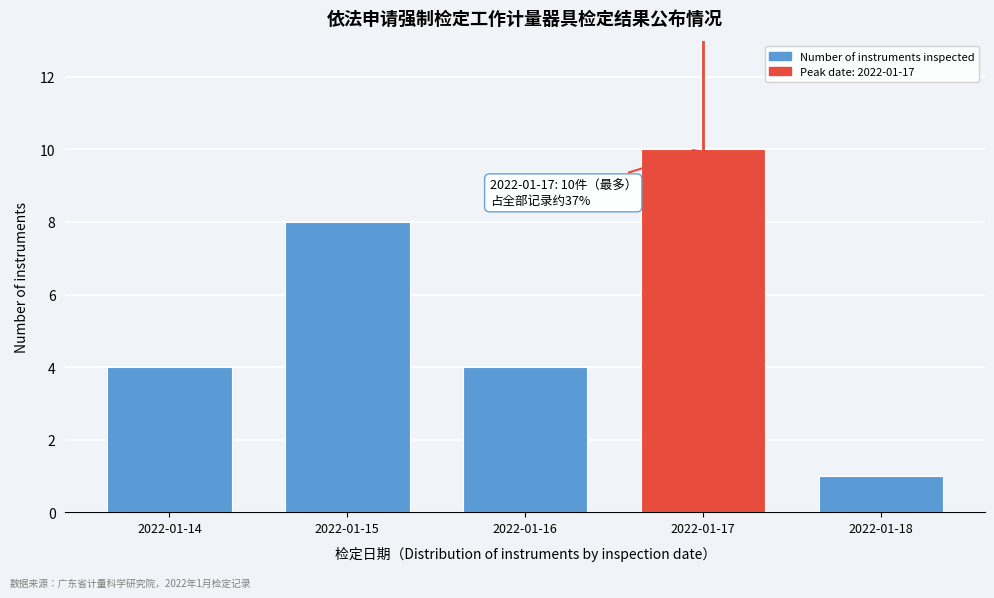

Reading left to right, list all the values displayed in this chart.

4	8	4	10	1